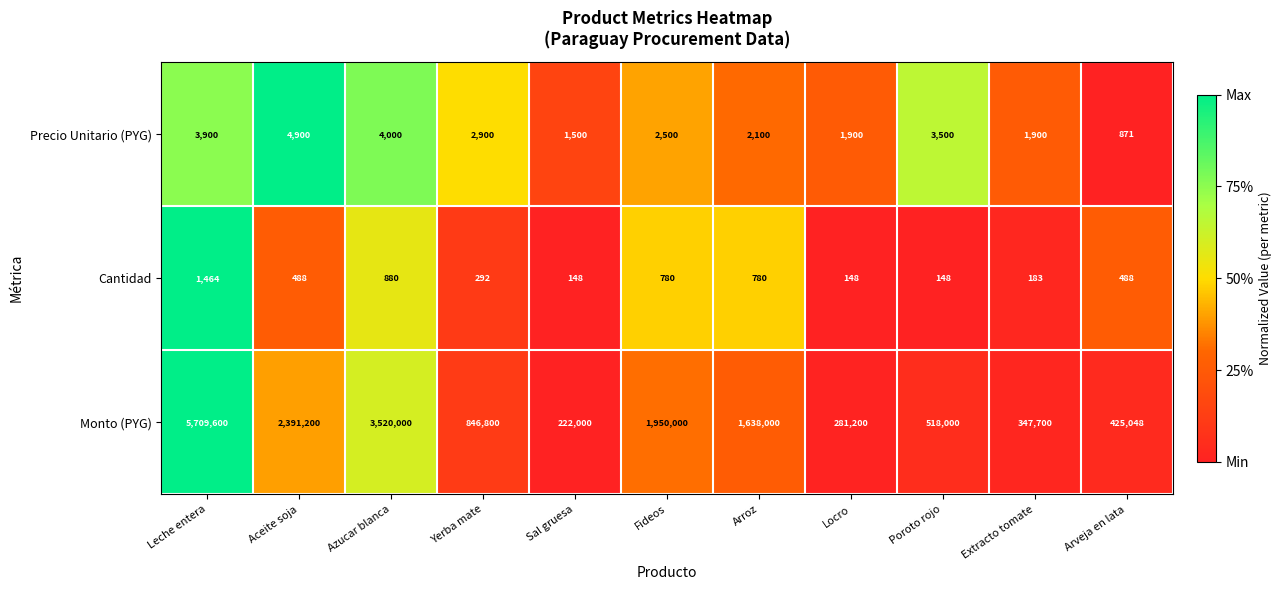

At which category does the chart reach its peak across all series?

Leche entera